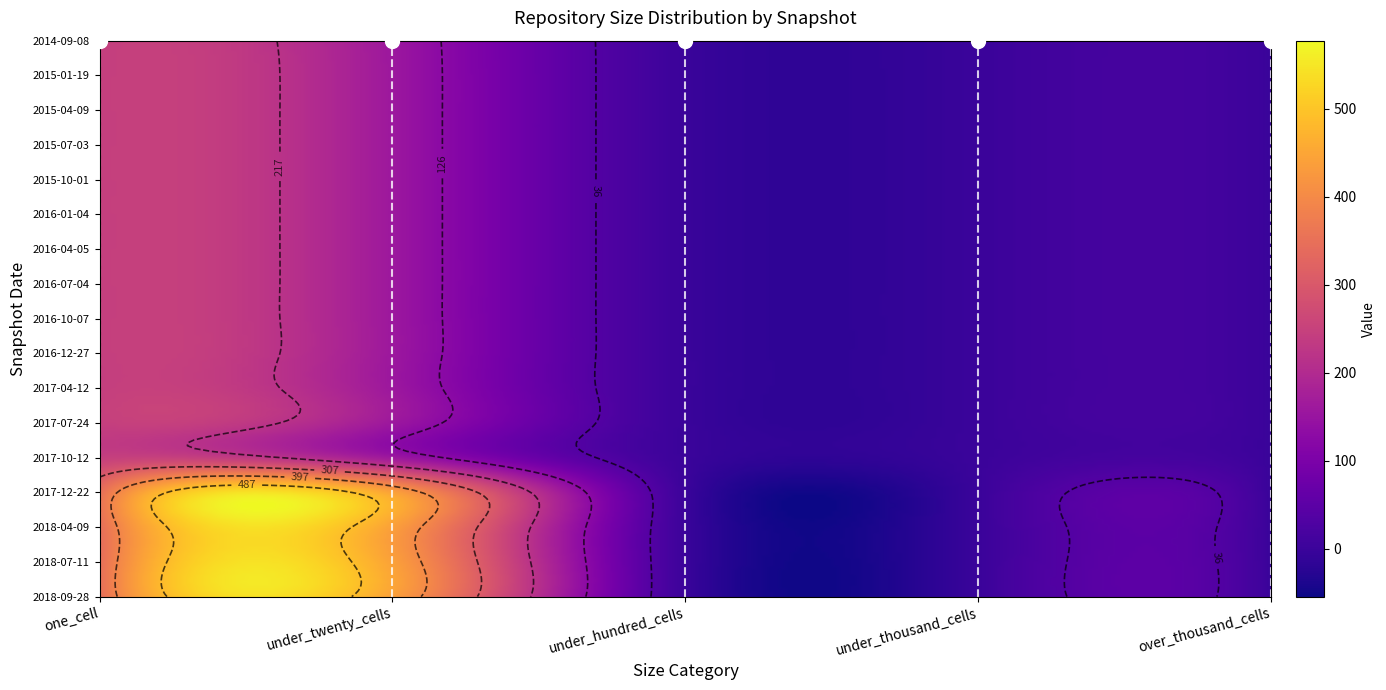

The value of 2018-07-11 at 1 is 438. True or false?

True